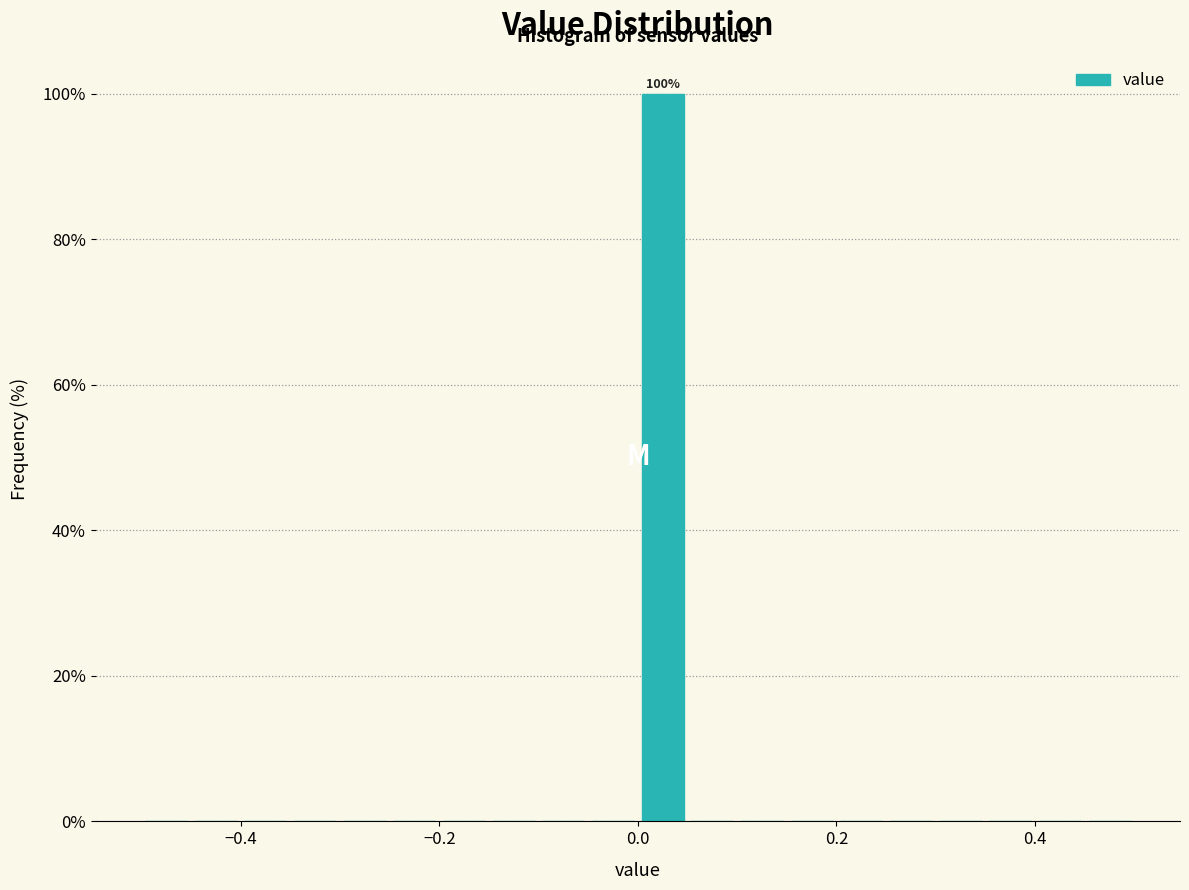

Read against the x-axis, roughly where is the centre of the tallest bar?

0.02